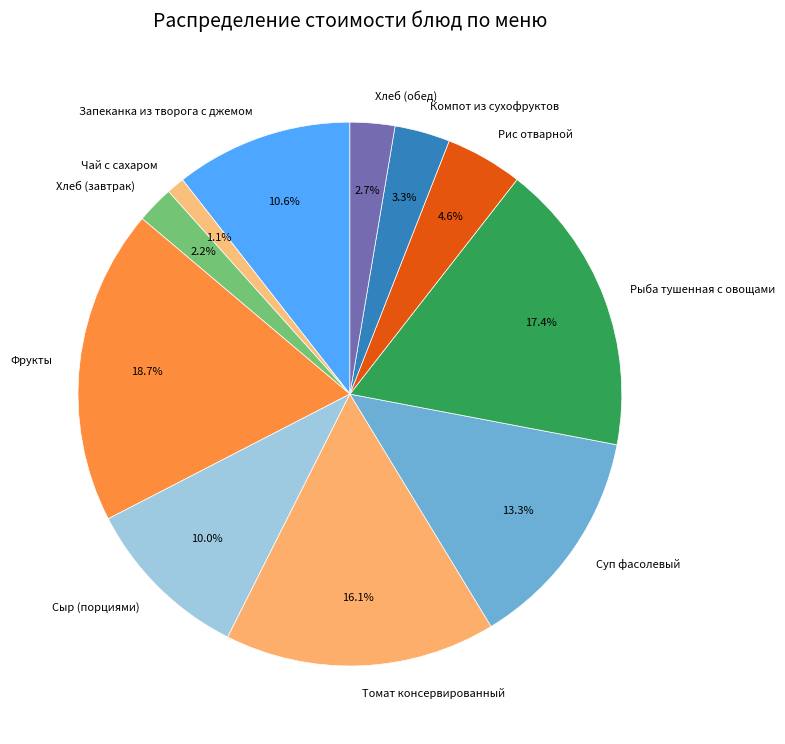

What percentage is the Компот из сухофруктов slice, to the nearest percent?

3%